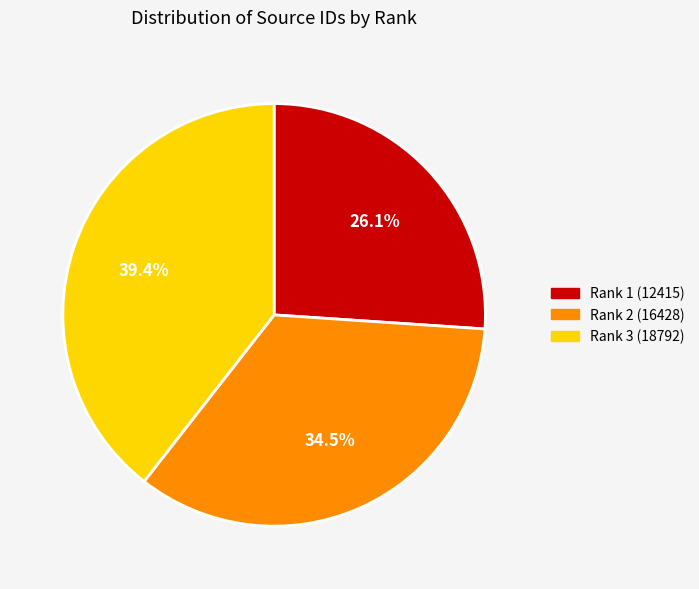

Combined, what portion of the pie is Rank 3 (18792) and Rank 1 (12415)?

65.5%